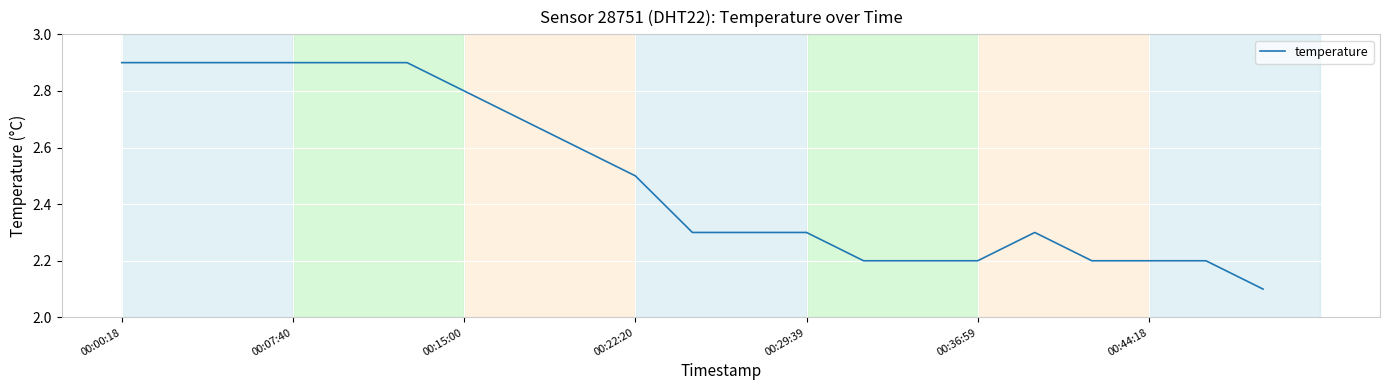

How many lines are shown in the chart?

1